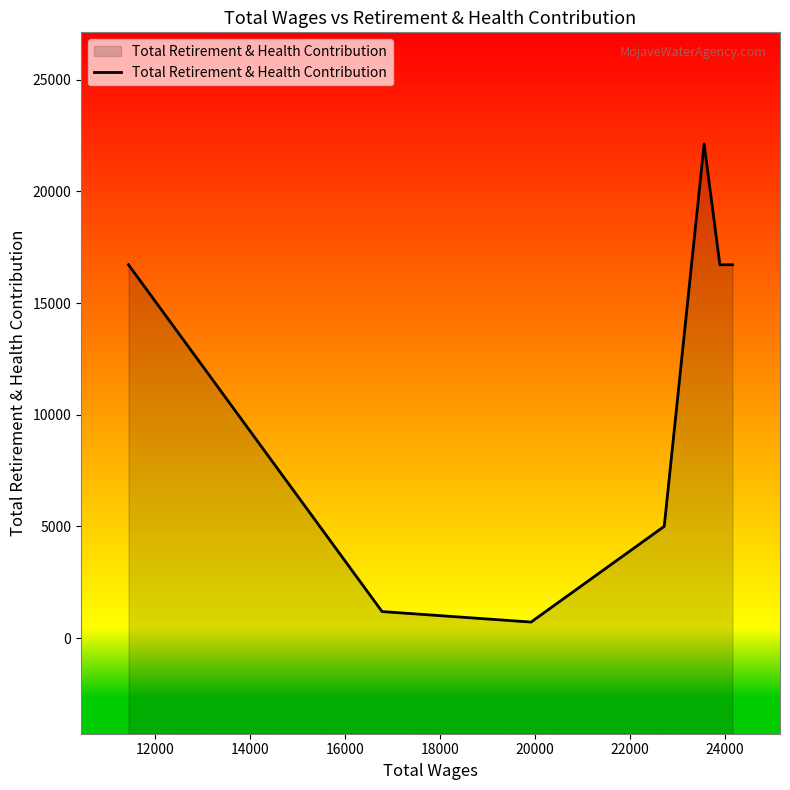

Which has a higher value, 10000 or 22000?

10000